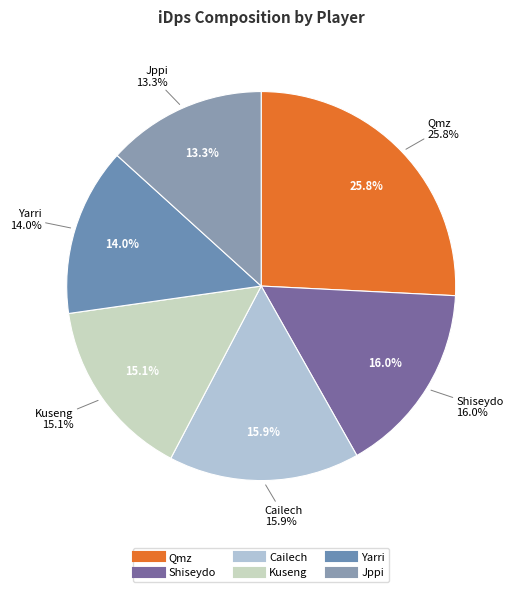

Is it true that Kuseng is 15% of the pie?

True